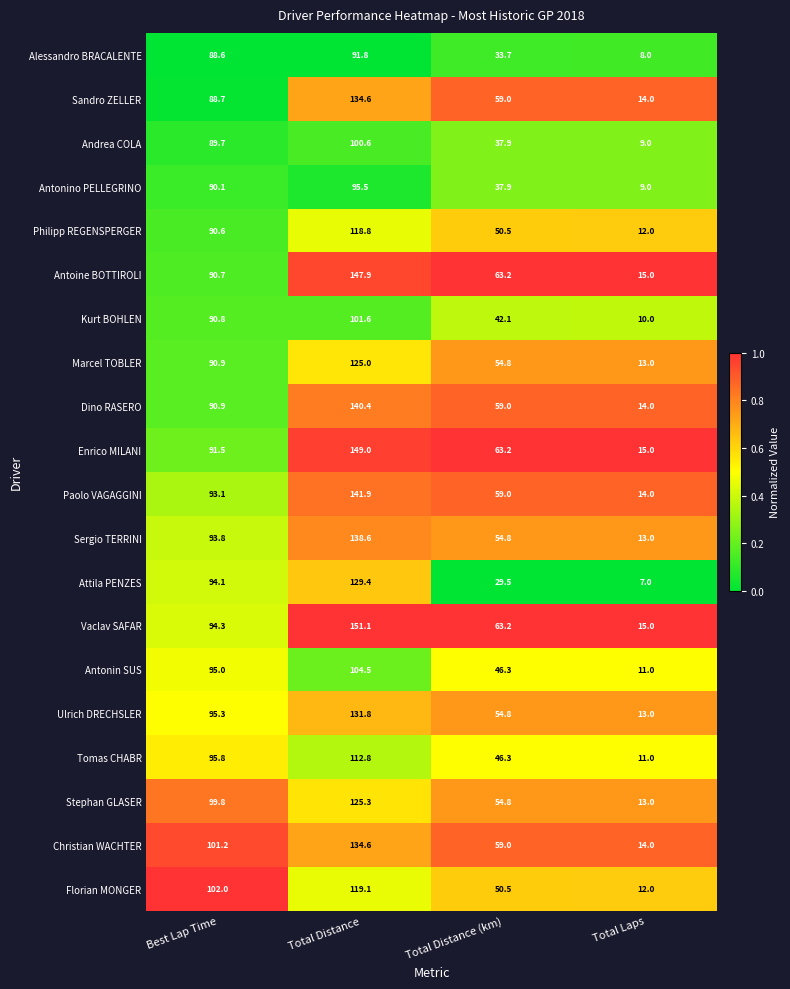

Rank the categories by Ulrich DRECHSLER value from lowest to highest.

Total Laps, Total Distance (km), Best Lap Time, Total Distance